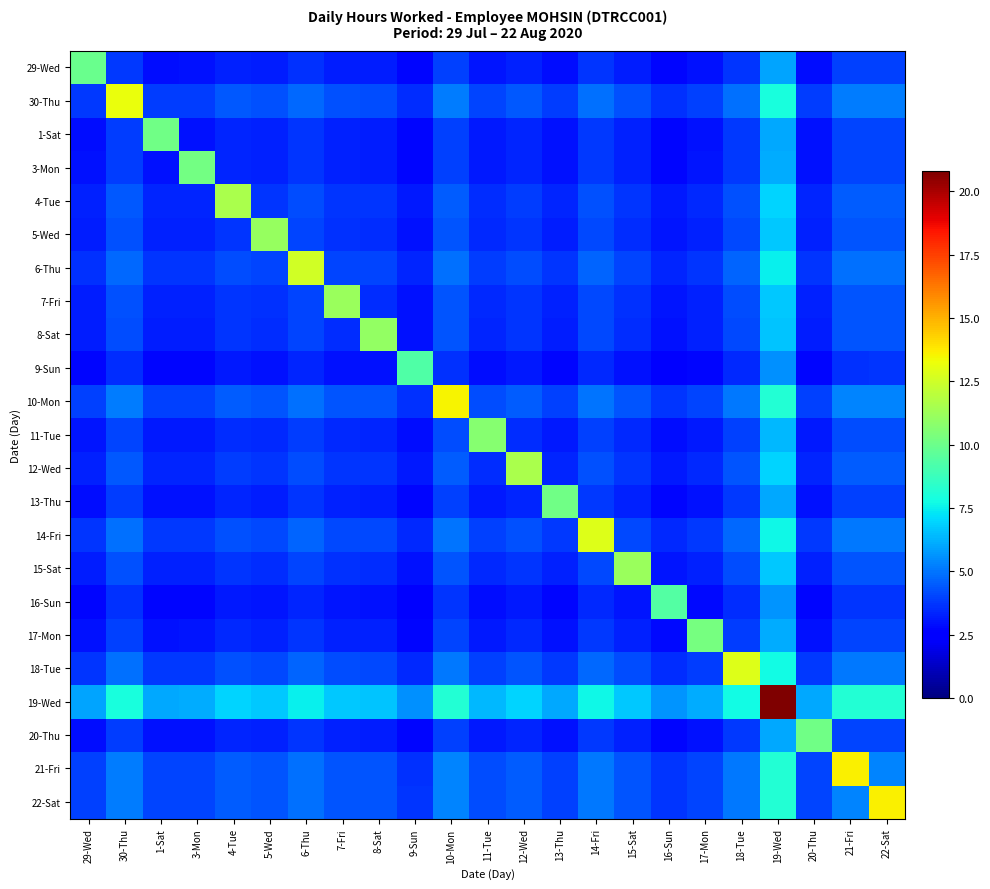

Reading left to right, transcribe all the data shown in this chart.

29-Wed: 29-Wed=10.0	30-Thu=3.8	1-Sat=2.9	3-Mon=2.9	4-Tue=3.3	5-Wed=3.2	6-Thu=3.6	7-Fri=3.2	8-Sat=3.2	9-Sun=2.7	10-Mon=3.9	11-Tue=3.1	12-Wed=3.3	13-Thu=2.9	14-Fri=3.7	15-Sat=3.2	16-Sun=2.7	17-Mon=3.0	18-Tue=3.7	19-Wed=6.0	20-Thu=2.9	21-Fri=3.9	22-Sat=3.9
30-Thu: 29-Wed=3.8	30-Thu=13.2	1-Sat=3.9	3-Mon=3.9	4-Tue=4.4	5-Wed=4.2	6-Thu=4.8	7-Fri=4.2	8-Sat=4.2	9-Sun=3.5	10-Mon=5.2	11-Tue=4.1	12-Wed=4.4	13-Thu=3.9	14-Fri=4.9	15-Sat=4.2	16-Sun=3.6	17-Mon=3.9	18-Tue=4.9	19-Wed=7.9	20-Thu=3.9	21-Fri=5.2	22-Sat=5.2
1-Sat: 29-Wed=2.9	30-Thu=3.9	1-Sat=10.1	3-Mon=3.0	4-Tue=3.4	5-Wed=3.3	6-Thu=3.7	7-Fri=3.3	8-Sat=3.2	9-Sun=2.7	10-Mon=4.0	11-Tue=3.1	12-Wed=3.4	13-Thu=3.0	14-Fri=3.8	15-Sat=3.3	16-Sun=2.7	17-Mon=3.0	18-Tue=3.8	19-Wed=6.1	20-Thu=3.0	21-Fri=4.0	22-Sat=4.0
3-Mon: 29-Wed=2.9	30-Thu=3.9	1-Sat=3.0	3-Mon=10.2	4-Tue=3.4	5-Wed=3.3	6-Thu=3.7	7-Fri=3.3	8-Sat=3.2	9-Sun=2.7	10-Mon=4.0	11-Tue=3.1	12-Wed=3.4	13-Thu=3.0	14-Fri=3.8	15-Sat=3.3	16-Sun=2.8	17-Mon=3.0	18-Tue=3.8	19-Wed=6.1	20-Thu=3.0	21-Fri=4.0	22-Sat=4.0
4-Tue: 29-Wed=3.3	30-Thu=4.4	1-Sat=3.4	3-Mon=3.4	4-Tue=11.6	5-Wed=3.7	6-Thu=4.2	7-Fri=3.7	8-Sat=3.7	9-Sun=3.1	10-Mon=4.5	11-Tue=3.6	12-Wed=3.9	13-Thu=3.4	14-Fri=4.3	15-Sat=3.7	16-Sun=3.1	17-Mon=3.4	18-Tue=4.3	19-Wed=6.9	20-Thu=3.4	21-Fri=4.5	22-Sat=4.5
5-Wed: 29-Wed=3.2	30-Thu=4.2	1-Sat=3.3	3-Mon=3.3	4-Tue=3.7	5-Wed=11.1	6-Thu=4.0	7-Fri=3.6	8-Sat=3.5	9-Sun=3.0	10-Mon=4.3	11-Tue=3.4	12-Wed=3.7	13-Thu=3.2	14-Fri=4.1	15-Sat=3.6	16-Sun=3.0	17-Mon=3.3	18-Tue=4.1	19-Wed=6.7	20-Thu=3.3	21-Fri=4.4	22-Sat=4.4
6-Thu: 29-Wed=3.6	30-Thu=4.8	1-Sat=3.7	3-Mon=3.7	4-Tue=4.2	5-Wed=4.0	6-Thu=12.6	7-Fri=4.0	8-Sat=4.0	9-Sun=3.4	10-Mon=4.9	11-Tue=3.9	12-Wed=4.2	13-Thu=3.7	14-Fri=4.7	15-Sat=4.0	16-Sun=3.4	17-Mon=3.7	18-Tue=4.7	19-Wed=7.5	20-Thu=3.7	21-Fri=4.9	22-Sat=4.9
7-Fri: 29-Wed=3.2	30-Thu=4.2	1-Sat=3.3	3-Mon=3.3	4-Tue=3.7	5-Wed=3.6	6-Thu=4.0	7-Fri=11.2	8-Sat=3.5	9-Sun=3.0	10-Mon=4.4	11-Tue=3.4	12-Wed=3.7	13-Thu=3.3	14-Fri=4.1	15-Sat=3.6	16-Sun=3.0	17-Mon=3.3	18-Tue=4.2	19-Wed=6.7	20-Thu=3.3	21-Fri=4.4	22-Sat=4.4
8-Sat: 29-Wed=3.2	30-Thu=4.2	1-Sat=3.2	3-Mon=3.2	4-Tue=3.7	5-Wed=3.5	6-Thu=4.0	7-Fri=3.5	8-Sat=11.0	9-Sun=3.0	10-Mon=4.3	11-Tue=3.4	12-Wed=3.7	13-Thu=3.2	14-Fri=4.1	15-Sat=3.5	16-Sun=3.0	17-Mon=3.3	18-Tue=4.1	19-Wed=6.6	20-Thu=3.2	21-Fri=4.3	22-Sat=4.3
9-Sun: 29-Wed=2.7	30-Thu=3.5	1-Sat=2.7	3-Mon=2.7	4-Tue=3.1	5-Wed=3.0	6-Thu=3.4	7-Fri=3.0	8-Sat=3.0	9-Sun=9.3	10-Mon=3.6	11-Tue=2.9	12-Wed=3.1	13-Thu=2.7	14-Fri=3.5	15-Sat=3.0	16-Sun=2.5	17-Mon=2.8	18-Tue=3.5	19-Wed=5.6	20-Thu=2.7	21-Fri=3.7	22-Sat=3.7
10-Mon: 29-Wed=3.9	30-Thu=5.2	1-Sat=4.0	3-Mon=4.0	4-Tue=4.5	5-Wed=4.3	6-Thu=4.9	7-Fri=4.4	8-Sat=4.3	9-Sun=3.6	10-Mon=13.5	11-Tue=4.2	12-Wed=4.5	13-Thu=4.0	14-Fri=5.0	15-Sat=4.3	16-Sun=3.7	17-Mon=4.0	18-Tue=5.0	19-Wed=8.1	20-Thu=4.0	21-Fri=5.3	22-Sat=5.3
11-Tue: 29-Wed=3.1	30-Thu=4.1	1-Sat=3.1	3-Mon=3.1	4-Tue=3.6	5-Wed=3.4	6-Thu=3.9	7-Fri=3.4	8-Sat=3.4	9-Sun=2.9	10-Mon=4.2	11-Tue=10.7	12-Wed=3.6	13-Thu=3.1	14-Fri=4.0	15-Sat=3.4	16-Sun=2.9	17-Mon=3.2	18-Tue=4.0	19-Wed=6.4	20-Thu=3.1	21-Fri=4.2	22-Sat=4.2
12-Wed: 29-Wed=3.3	30-Thu=4.4	1-Sat=3.4	3-Mon=3.4	4-Tue=3.9	5-Wed=3.7	6-Thu=4.2	7-Fri=3.7	8-Sat=3.7	9-Sun=3.1	10-Mon=4.5	11-Tue=3.6	12-Wed=11.6	13-Thu=3.4	14-Fri=4.3	15-Sat=3.7	16-Sun=3.1	17-Mon=3.4	18-Tue=4.3	19-Wed=6.9	20-Thu=3.4	21-Fri=4.5	22-Sat=4.5
13-Thu: 29-Wed=2.9	30-Thu=3.9	1-Sat=3.0	3-Mon=3.0	4-Tue=3.4	5-Wed=3.2	6-Thu=3.7	7-Fri=3.3	8-Sat=3.2	9-Sun=2.7	10-Mon=4.0	11-Tue=3.1	12-Wed=3.4	13-Thu=10.1	14-Fri=3.8	15-Sat=3.3	16-Sun=2.7	17-Mon=3.0	18-Tue=3.8	19-Wed=6.1	20-Thu=3.0	21-Fri=4.0	22-Sat=4.0
14-Fri: 29-Wed=3.7	30-Thu=4.9	1-Sat=3.8	3-Mon=3.8	4-Tue=4.3	5-Wed=4.1	6-Thu=4.7	7-Fri=4.1	8-Sat=4.1	9-Sun=3.5	10-Mon=5.0	11-Tue=4.0	12-Wed=4.3	13-Thu=3.8	14-Fri=12.8	15-Sat=4.1	16-Sun=3.5	17-Mon=3.8	18-Tue=4.8	19-Wed=7.7	20-Thu=3.8	21-Fri=5.0	22-Sat=5.0
15-Sat: 29-Wed=3.2	30-Thu=4.2	1-Sat=3.3	3-Mon=3.3	4-Tue=3.7	5-Wed=3.6	6-Thu=4.0	7-Fri=3.6	8-Sat=3.5	9-Sun=3.0	10-Mon=4.3	11-Tue=3.4	12-Wed=3.7	13-Thu=3.3	14-Fri=4.1	15-Sat=11.1	16-Sun=3.0	17-Mon=3.3	18-Tue=4.1	19-Wed=6.7	20-Thu=3.3	21-Fri=4.4	22-Sat=4.4
16-Sun: 29-Wed=2.7	30-Thu=3.6	1-Sat=2.7	3-Mon=2.8	4-Tue=3.1	5-Wed=3.0	6-Thu=3.4	7-Fri=3.0	8-Sat=3.0	9-Sun=2.5	10-Mon=3.7	11-Tue=2.9	12-Wed=3.1	13-Thu=2.7	14-Fri=3.5	15-Sat=3.0	16-Sun=9.4	17-Mon=2.8	18-Tue=3.5	19-Wed=5.6	20-Thu=2.7	21-Fri=3.7	22-Sat=3.7
17-Mon: 29-Wed=3.0	30-Thu=3.9	1-Sat=3.0	3-Mon=3.0	4-Tue=3.4	5-Wed=3.3	6-Thu=3.7	7-Fri=3.3	8-Sat=3.3	9-Sun=2.8	10-Mon=4.0	11-Tue=3.2	12-Wed=3.4	13-Thu=3.0	14-Fri=3.8	15-Sat=3.3	16-Sun=2.8	17-Mon=10.2	18-Tue=3.8	19-Wed=6.1	20-Thu=3.0	21-Fri=4.0	22-Sat=4.0
18-Tue: 29-Wed=3.7	30-Thu=4.9	1-Sat=3.8	3-Mon=3.8	4-Tue=4.3	5-Wed=4.1	6-Thu=4.7	7-Fri=4.2	8-Sat=4.1	9-Sun=3.5	10-Mon=5.0	11-Tue=4.0	12-Wed=4.3	13-Thu=3.8	14-Fri=4.8	15-Sat=4.1	16-Sun=3.5	17-Mon=3.8	18-Tue=12.9	19-Wed=7.7	20-Thu=3.8	21-Fri=5.1	22-Sat=5.1
19-Wed: 29-Wed=6.0	30-Thu=7.9	1-Sat=6.1	3-Mon=6.1	4-Tue=6.9	5-Wed=6.7	6-Thu=7.5	7-Fri=6.7	8-Sat=6.6	9-Sun=5.6	10-Mon=8.1	11-Tue=6.4	12-Wed=6.9	13-Thu=6.1	14-Fri=7.7	15-Sat=6.7	16-Sun=5.6	17-Mon=6.1	18-Tue=7.7	19-Wed=20.8	20-Thu=6.1	21-Fri=8.2	22-Sat=8.2
20-Thu: 29-Wed=2.9	30-Thu=3.9	1-Sat=3.0	3-Mon=3.0	4-Tue=3.4	5-Wed=3.3	6-Thu=3.7	7-Fri=3.3	8-Sat=3.2	9-Sun=2.7	10-Mon=4.0	11-Tue=3.1	12-Wed=3.4	13-Thu=3.0	14-Fri=3.8	15-Sat=3.3	16-Sun=2.7	17-Mon=3.0	18-Tue=3.8	19-Wed=6.1	20-Thu=10.1	21-Fri=4.0	22-Sat=4.0
21-Fri: 29-Wed=3.9	30-Thu=5.2	1-Sat=4.0	3-Mon=4.0	4-Tue=4.5	5-Wed=4.4	6-Thu=4.9	7-Fri=4.4	8-Sat=4.3	9-Sun=3.7	10-Mon=5.3	11-Tue=4.2	12-Wed=4.5	13-Thu=4.0	14-Fri=5.0	15-Sat=4.4	16-Sun=3.7	17-Mon=4.0	18-Tue=5.1	19-Wed=8.2	20-Thu=4.0	21-Fri=13.6	22-Sat=5.3
22-Sat: 29-Wed=3.9	30-Thu=5.2	1-Sat=4.0	3-Mon=4.0	4-Tue=4.5	5-Wed=4.4	6-Thu=4.9	7-Fri=4.4	8-Sat=4.3	9-Sun=3.7	10-Mon=5.3	11-Tue=4.2	12-Wed=4.5	13-Thu=4.0	14-Fri=5.0	15-Sat=4.4	16-Sun=3.7	17-Mon=4.0	18-Tue=5.1	19-Wed=8.2	20-Thu=4.0	21-Fri=5.3	22-Sat=13.6